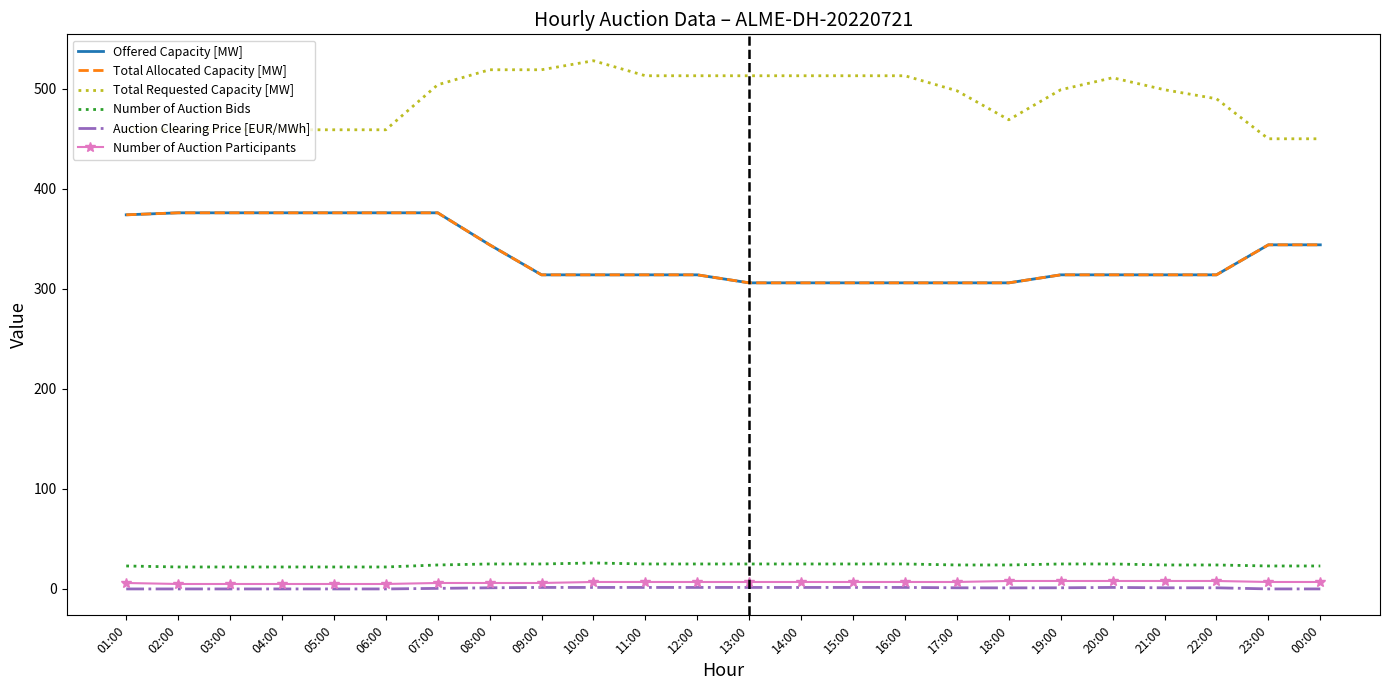

Reading right to left, extract all data points from this chart.

Offered Capacity [MW]: 00:00=344.0	23:00=344.0	22:00=314.0	21:00=314.0	20:00=314.0	19:00=314.0	18:00=306.0	17:00=306.0	16:00=306.0	15:00=306.0	14:00=306.0	13:00=306.0	12:00=314.0	11:00=314.0	10:00=314.0	09:00=314.0	08:00=344.0	07:00=376.0	06:00=376.0	05:00=376.0	04:00=376.0	03:00=376.0	02:00=376.0	01:00=374.0
Total Allocated Capacity [MW]: 00:00=344.0	23:00=344.0	22:00=314.0	21:00=314.0	20:00=314.0	19:00=314.0	18:00=306.0	17:00=306.0	16:00=306.0	15:00=306.0	14:00=306.0	13:00=306.0	12:00=314.0	11:00=314.0	10:00=314.0	09:00=314.0	08:00=344.0	07:00=376.0	06:00=376.0	05:00=376.0	04:00=376.0	03:00=376.0	02:00=376.0	01:00=374.0
Total Requested Capacity [MW]: 00:00=450.0	23:00=450.0	22:00=490.0	21:00=499.0	20:00=511.0	19:00=499.0	18:00=469.0	17:00=498.0	16:00=513.0	15:00=513.0	14:00=513.0	13:00=513.0	12:00=513.0	11:00=513.0	10:00=528.0	09:00=519.0	08:00=519.0	07:00=504.0	06:00=459.0	05:00=459.0	04:00=459.0	03:00=459.0	02:00=459.0	01:00=460.0
Number of Auction Bids: 00:00=23.0	23:00=23.0	22:00=24.0	21:00=24.0	20:00=25.0	19:00=25.0	18:00=24.0	17:00=24.0	16:00=25.0	15:00=25.0	14:00=25.0	13:00=25.0	12:00=25.0	11:00=25.0	10:00=26.0	09:00=25.0	08:00=25.0	07:00=24.0	06:00=22.0	05:00=22.0	04:00=22.0	03:00=22.0	02:00=22.0	01:00=23.0
Auction Clearing Price [EUR/MWh]: 00:00=0.1	23:00=0.1	22:00=1.2	21:00=1.2	20:00=1.6	19:00=1.2	18:00=1.1	17:00=1.2	16:00=1.6	15:00=1.6	14:00=1.6	13:00=1.6	12:00=1.6	11:00=1.6	10:00=1.6	09:00=1.6	08:00=1.2	07:00=0.6	06:00=0.1	05:00=0.1	04:00=0.1	03:00=0.1	02:00=0.1	01:00=0.1
Number of Auction Participants: 00:00=7.0	23:00=7.0	22:00=8.0	21:00=8.0	20:00=8.0	19:00=8.0	18:00=8.0	17:00=7.0	16:00=7.0	15:00=7.0	14:00=7.0	13:00=7.0	12:00=7.0	11:00=7.0	10:00=7.0	09:00=6.0	08:00=6.0	07:00=6.0	06:00=5.0	05:00=5.0	04:00=5.0	03:00=5.0	02:00=5.0	01:00=6.0